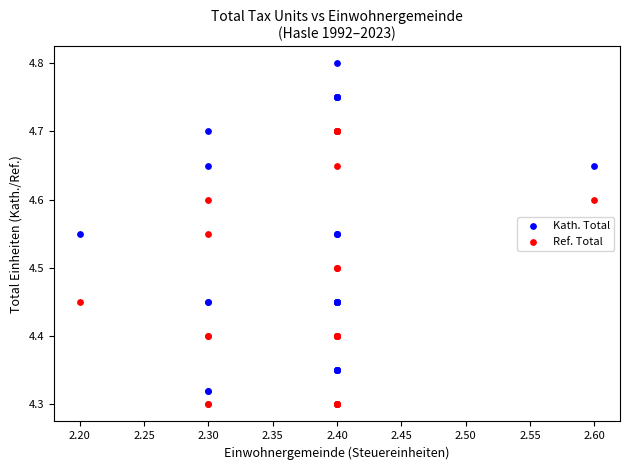

What are all the series names shown in the legend?

Kath. Total, Ref. Total